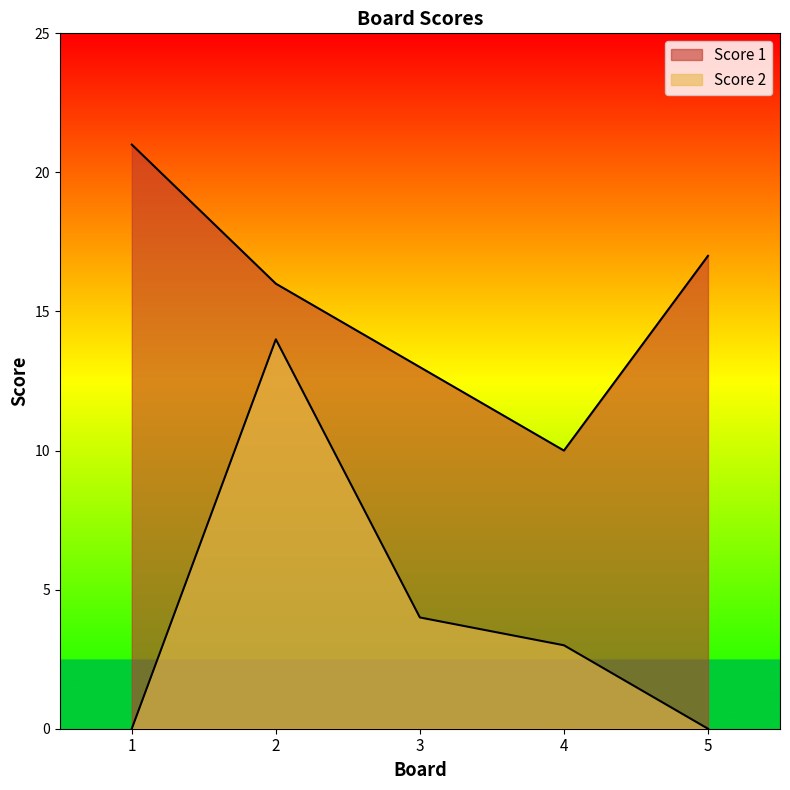

How many values in Score 2 are above zero?

3